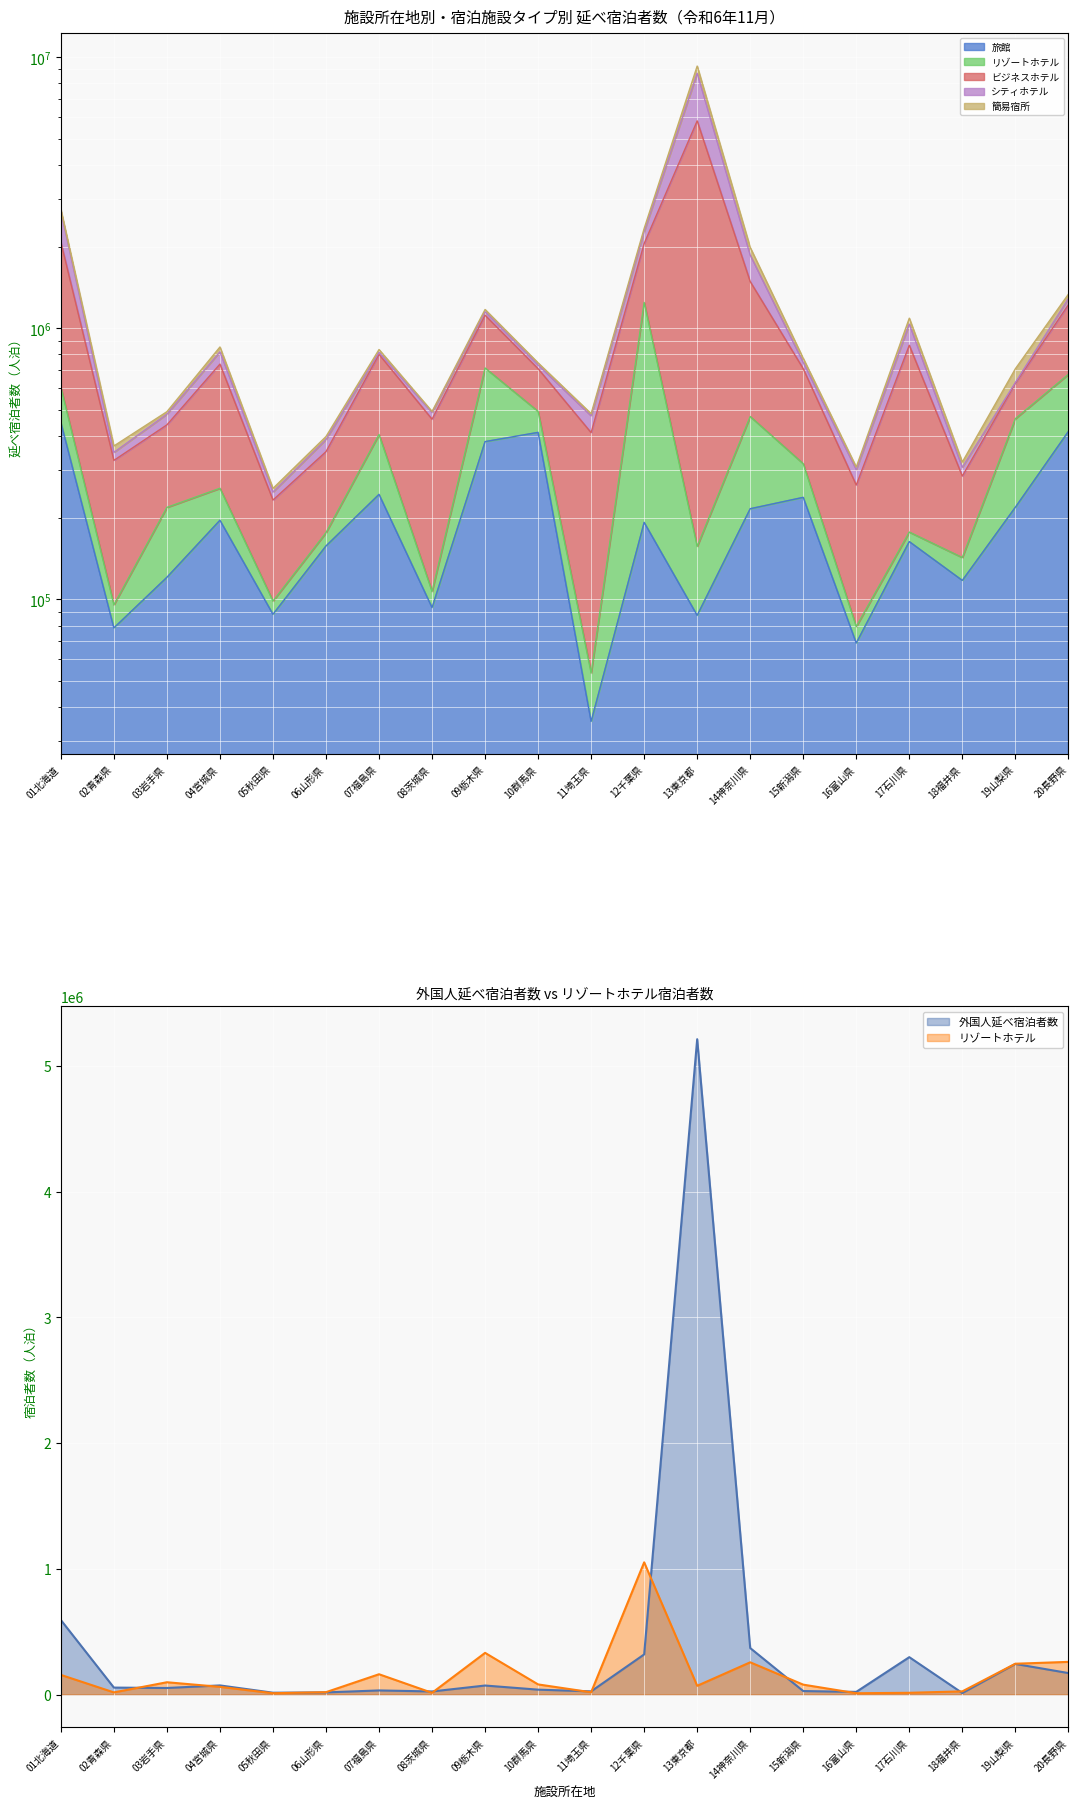

How many interior local valleys does the ビジネスホテル series have?

6